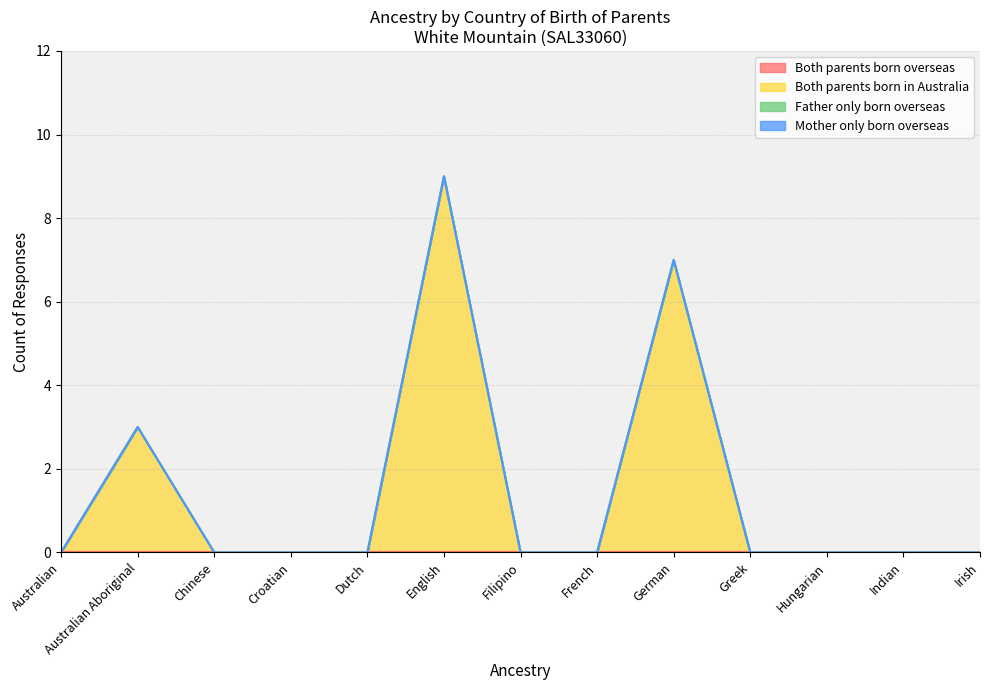

True or false: Both parents born overseas and Mother only born overseas cross at least once.

False